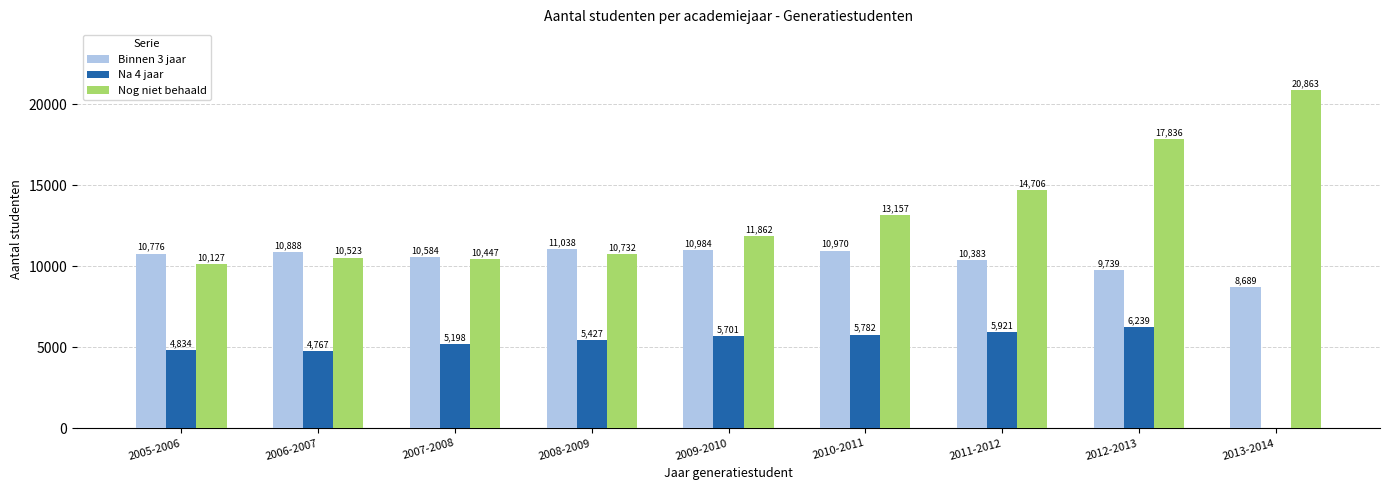

True or false: Na 4 jaar has a value of 4226 at 2012-2013.

False